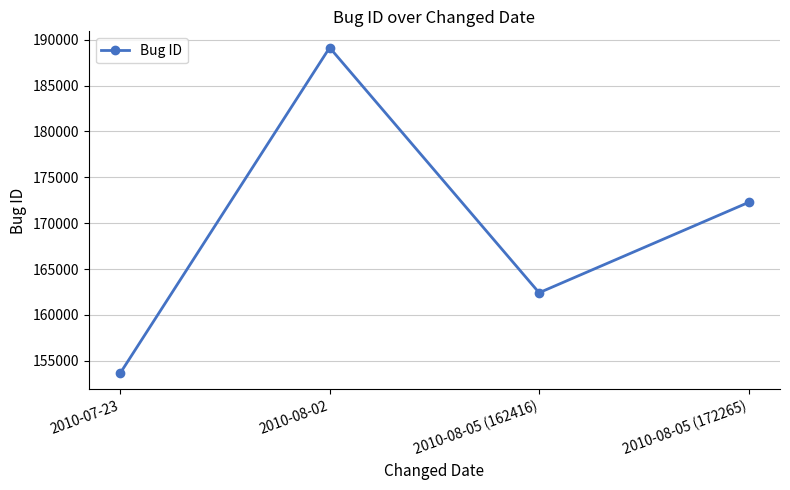

Reading right to left, what are all the values shown in this chart?

172265	162416	189137	153644